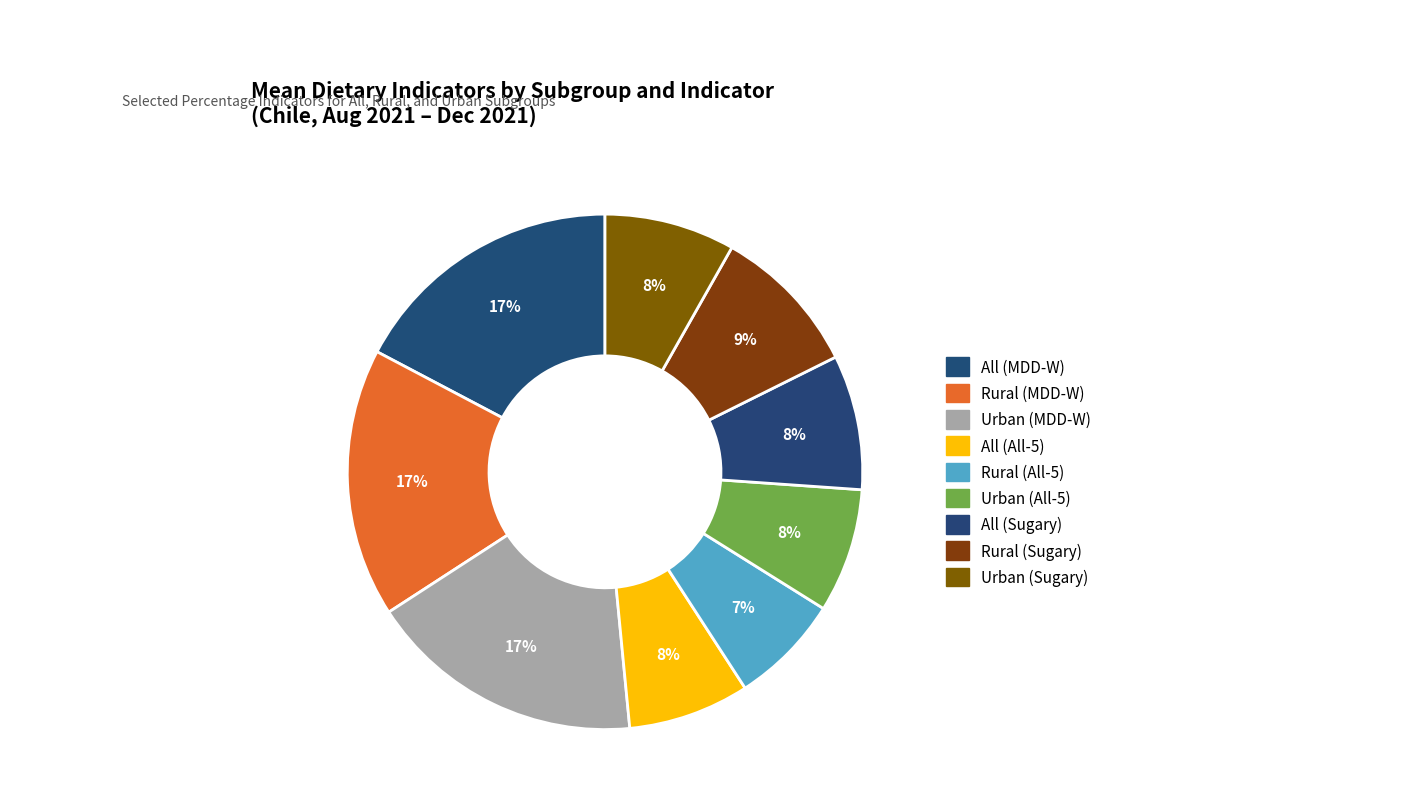

Is Rural (All-5) the majority of the pie?

No